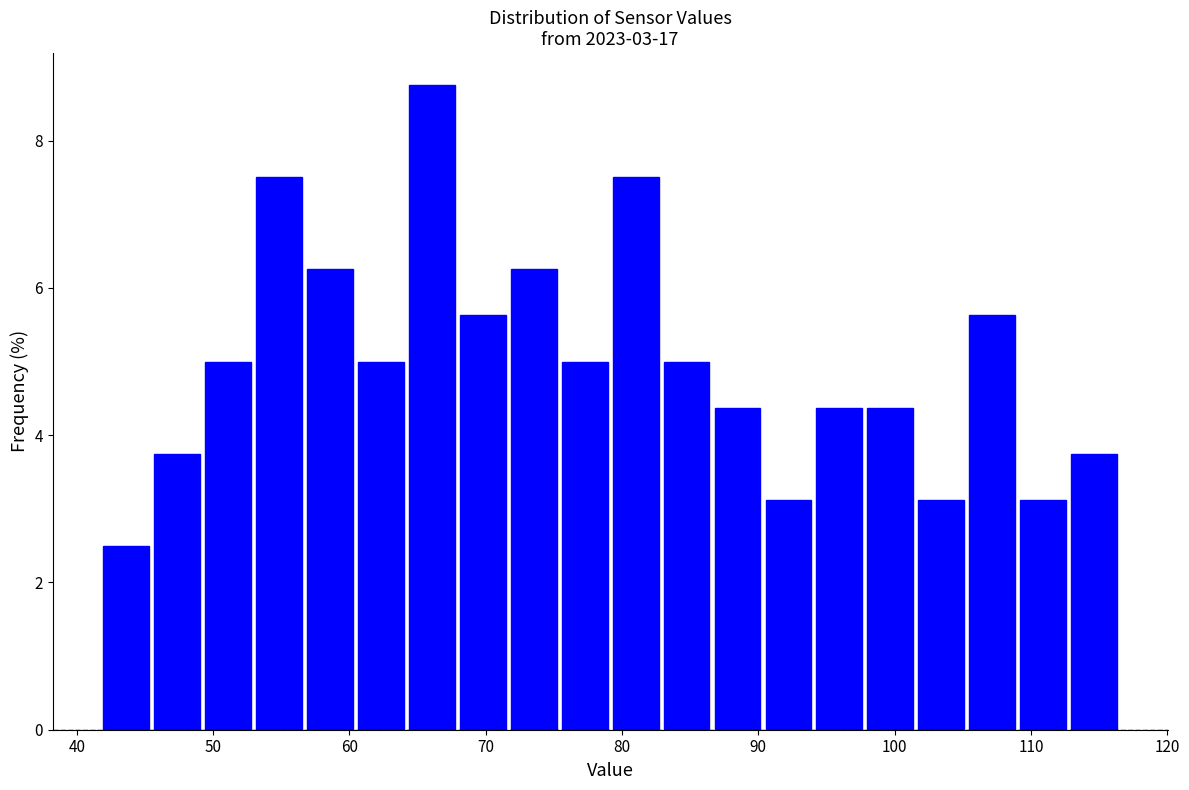

Around what value on the x-axis is the tallest bar? Give the approximate position of its centre, as read against the axis.

66